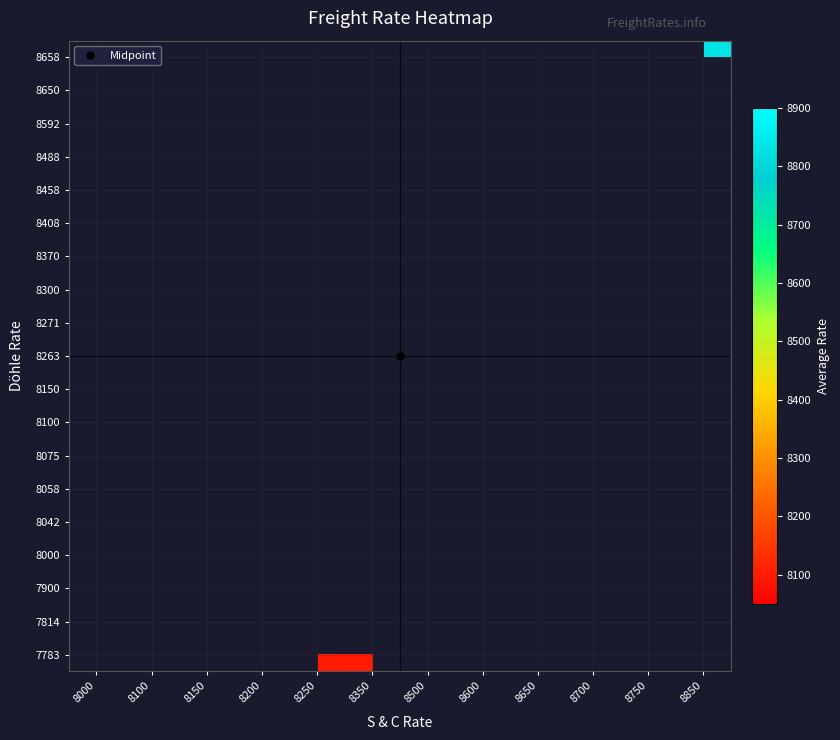

What is the smallest value displayed?

8097.0